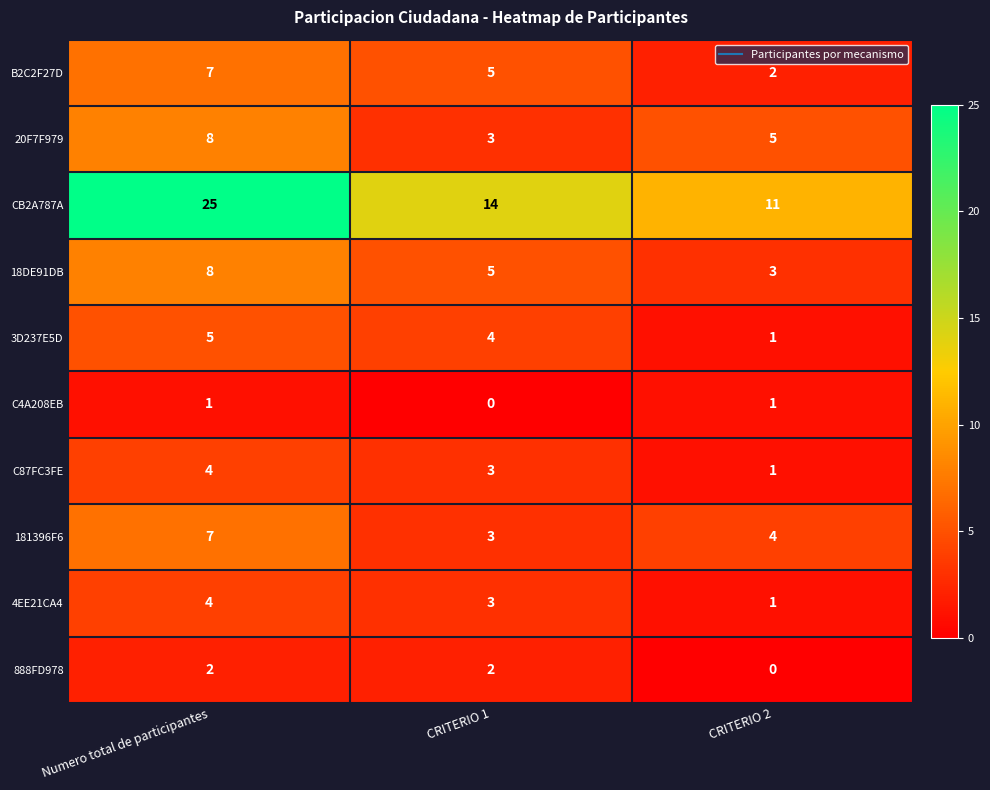

Where is 181396F6 nearest to the value 5?

CRITERIO 2